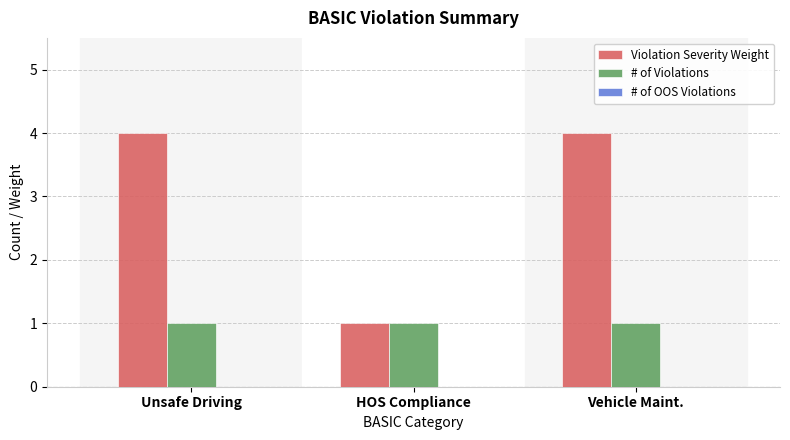

Does the chart contain any negative values?

No